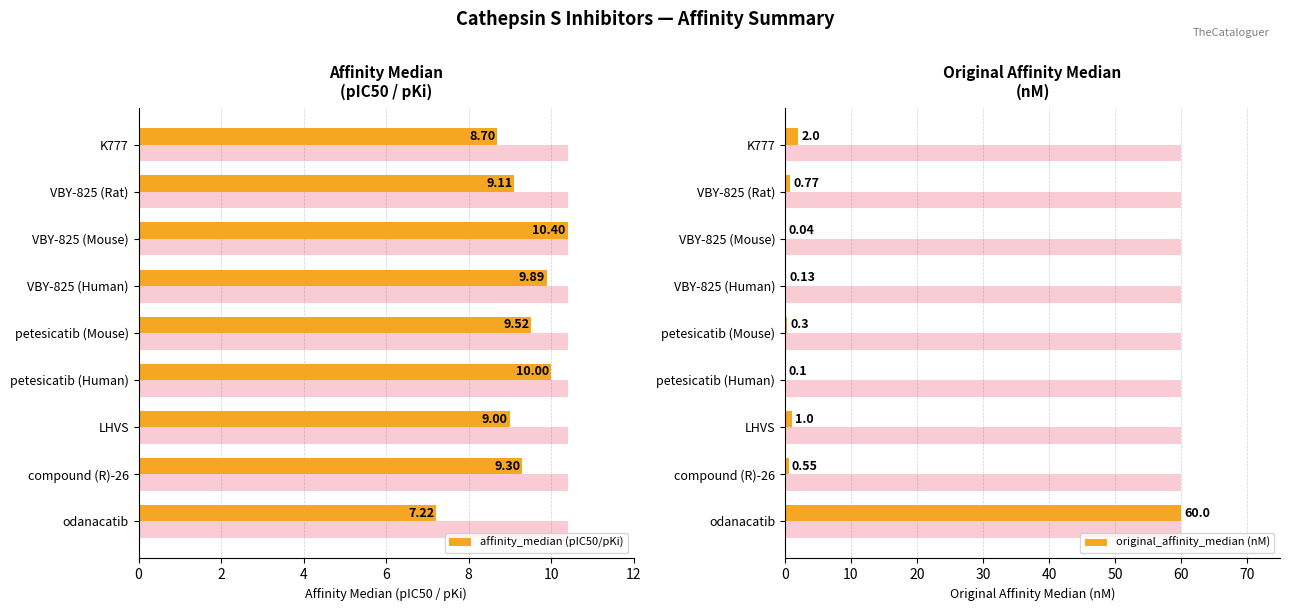

How many bars are there in each group?

2